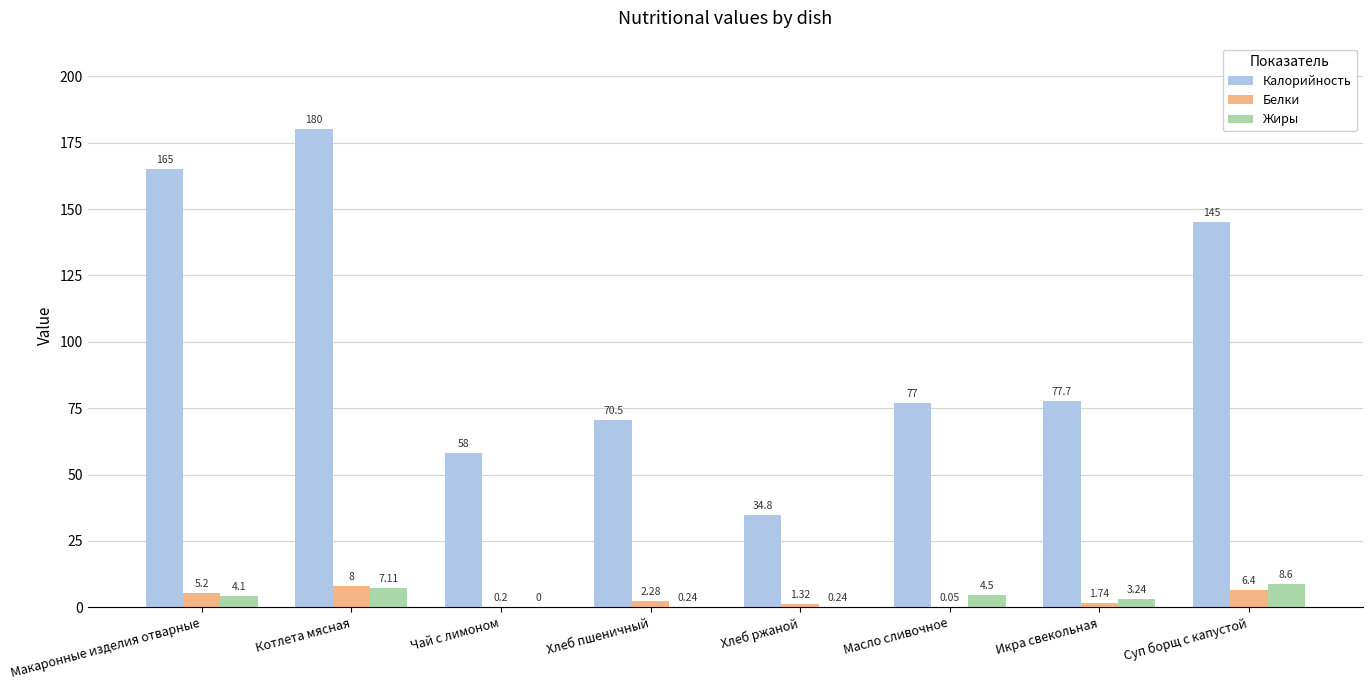

Count the number of categories in the chart.

8